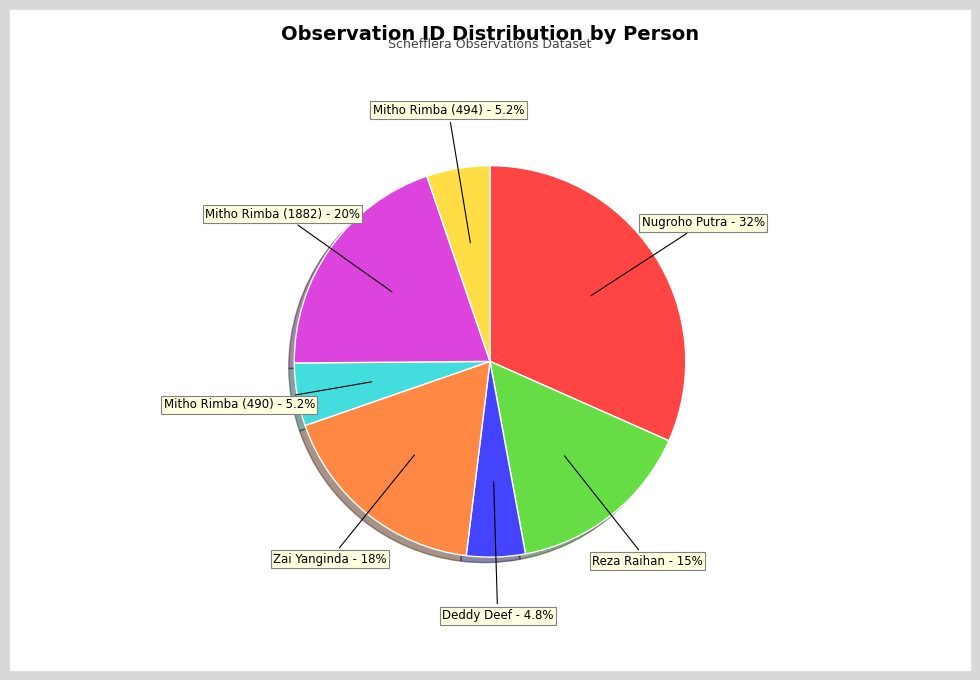

Does any single category account for the majority?

No